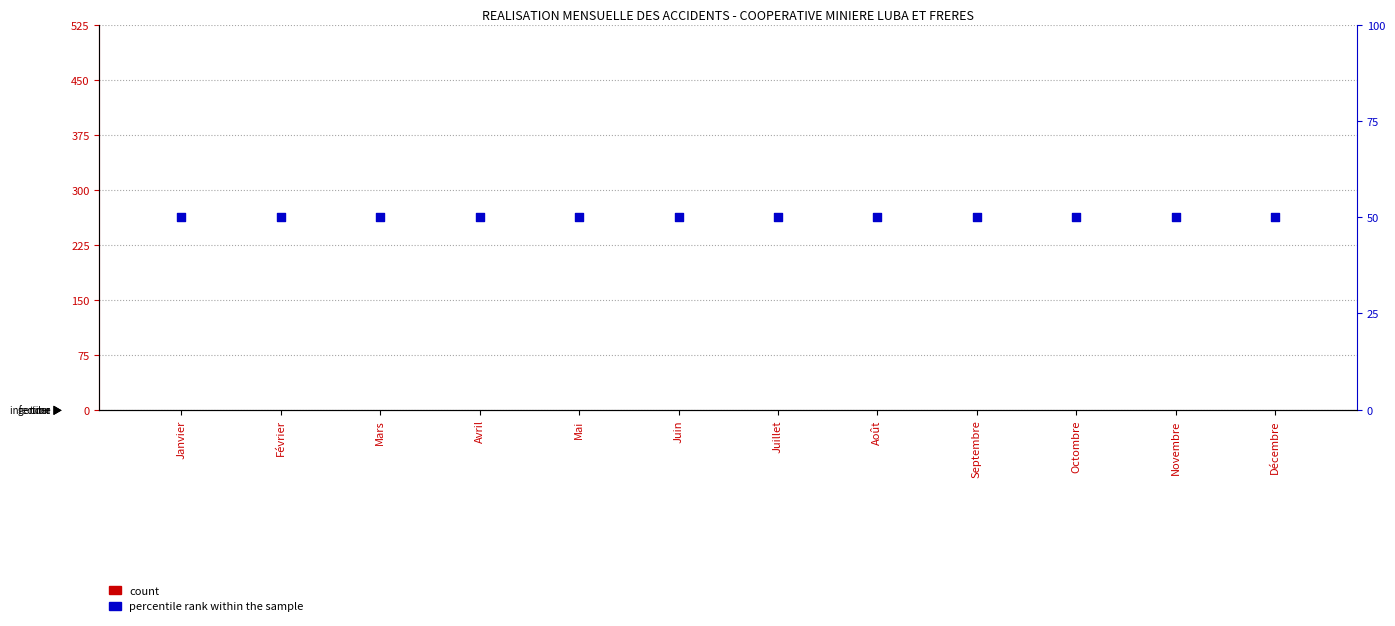

Which series reaches the minimum Y coordinate?

count